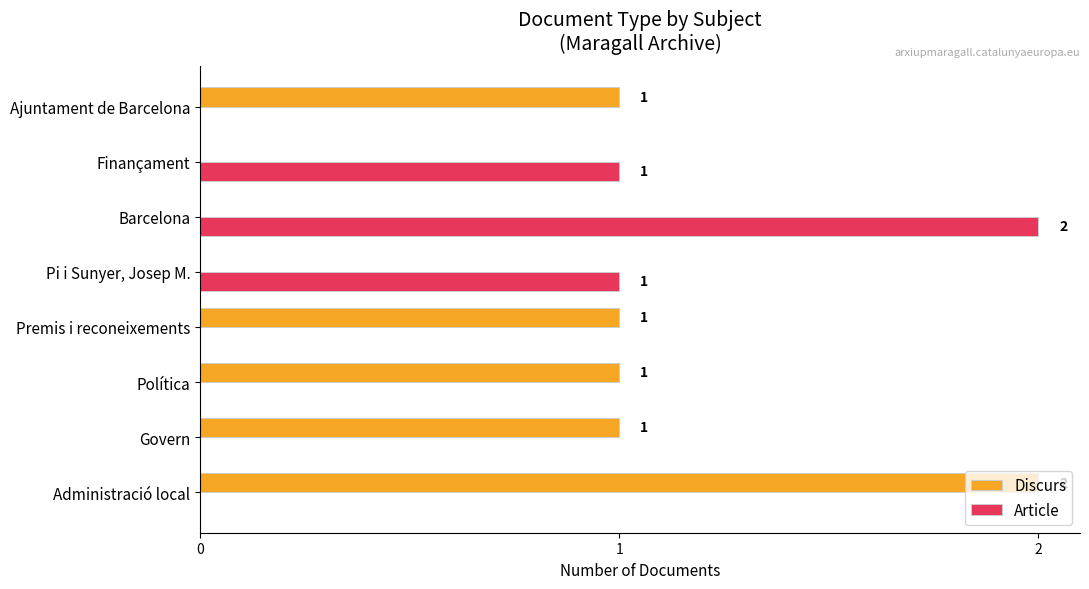

Which series changed the most between Pi i Sunyer, Josep M. and Barcelona?

Article